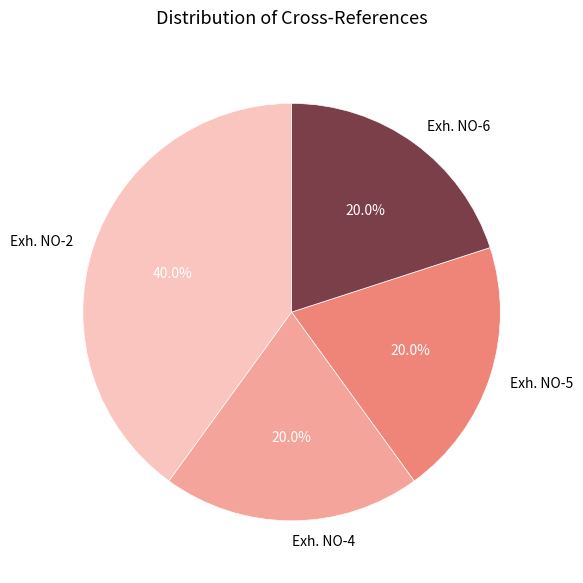

The Exh. NO-5 slice represents 20% of the pie. True or false?

True